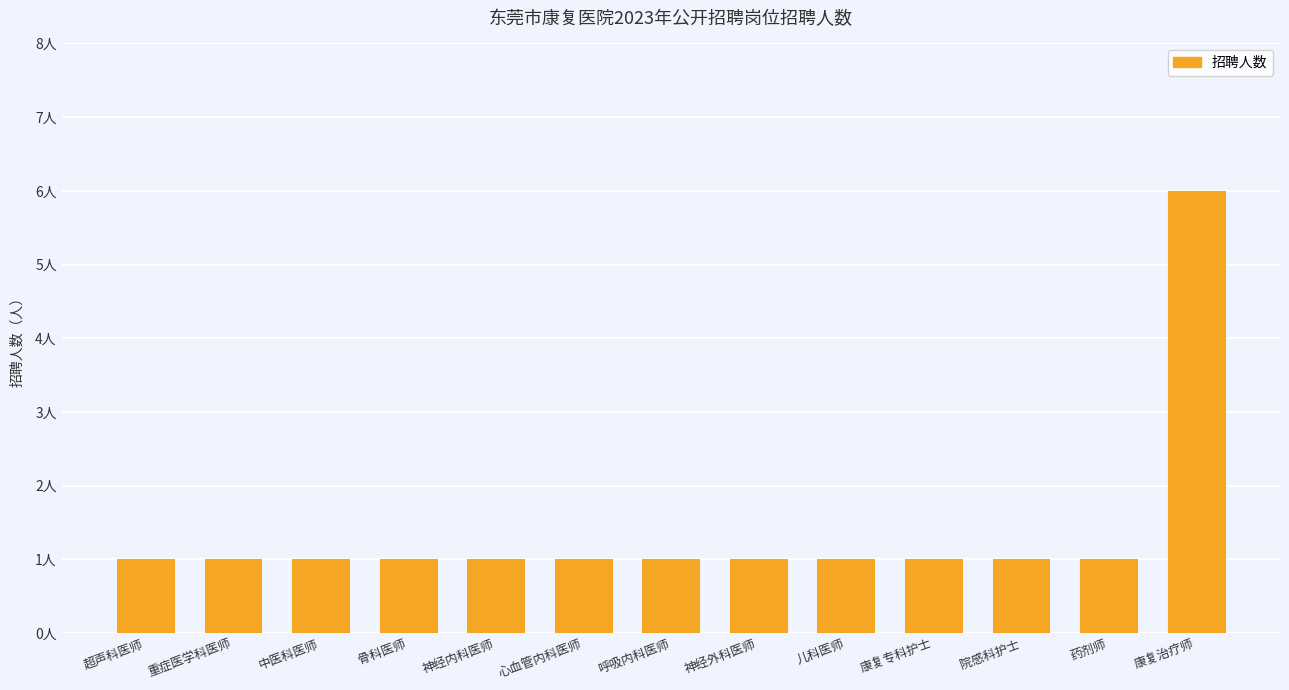

What is the label of the 12th bar from the right?

重症医学科医师